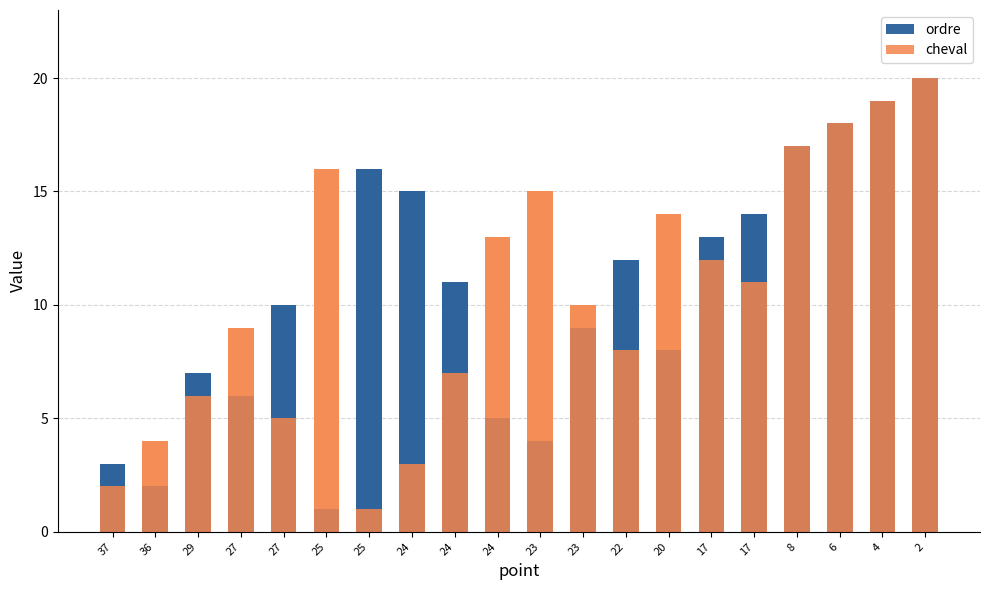

Which label corresponds to the smallest value in the chart?

25